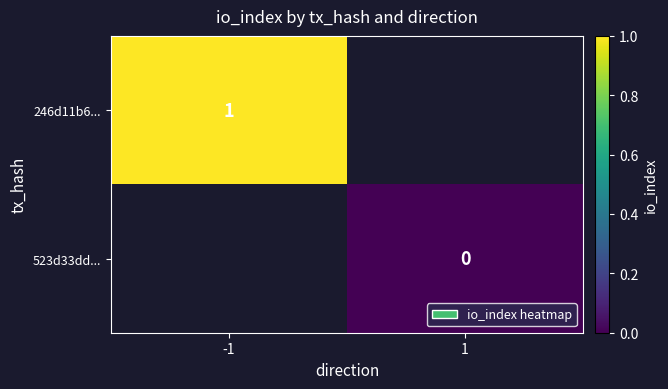

Is the value of 523d33dd... at 1 greater than the value of 246d11b6... at -1?

No